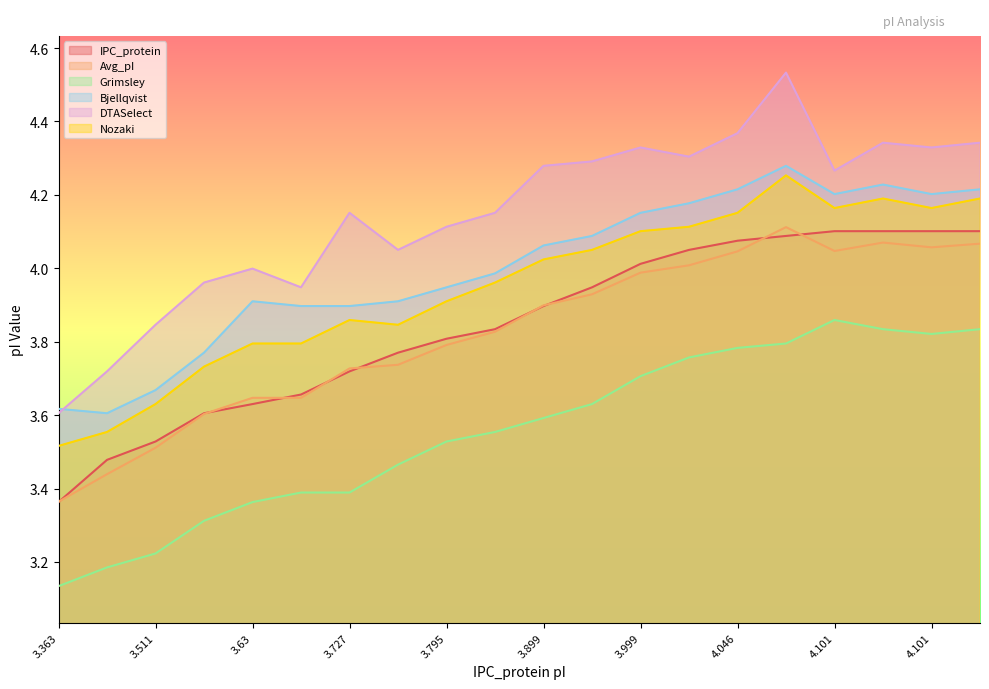

Rank the categories by DTASelect value from lowest to highest.

3.363, 3.439, 3.511, 3.656, 3.605, 3.63, 3.745, 3.795, 3.727, 3.834, 4.101, 3.899, 3.935, 4.012, 3.999, 4.101, 4.113, 4.101, 4.046, 4.088